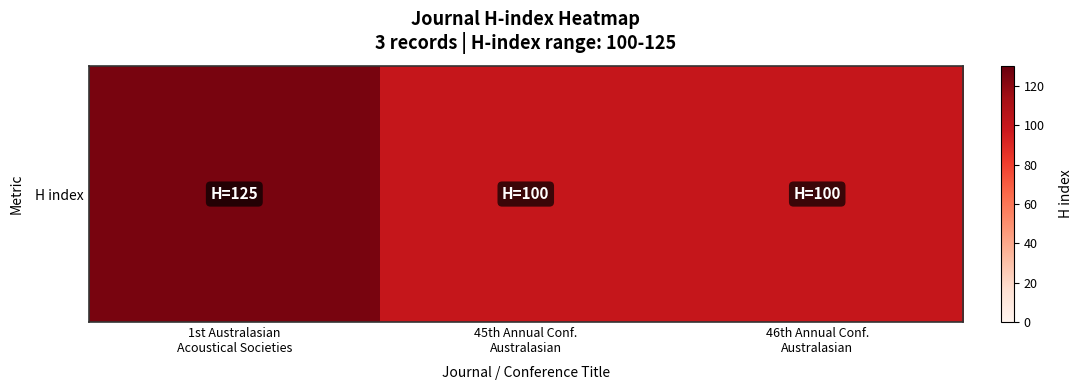

Between 1st Australasian
Acoustical Societies and 45th Annual Conf.
Australasian, which is larger?

1st Australasian
Acoustical Societies